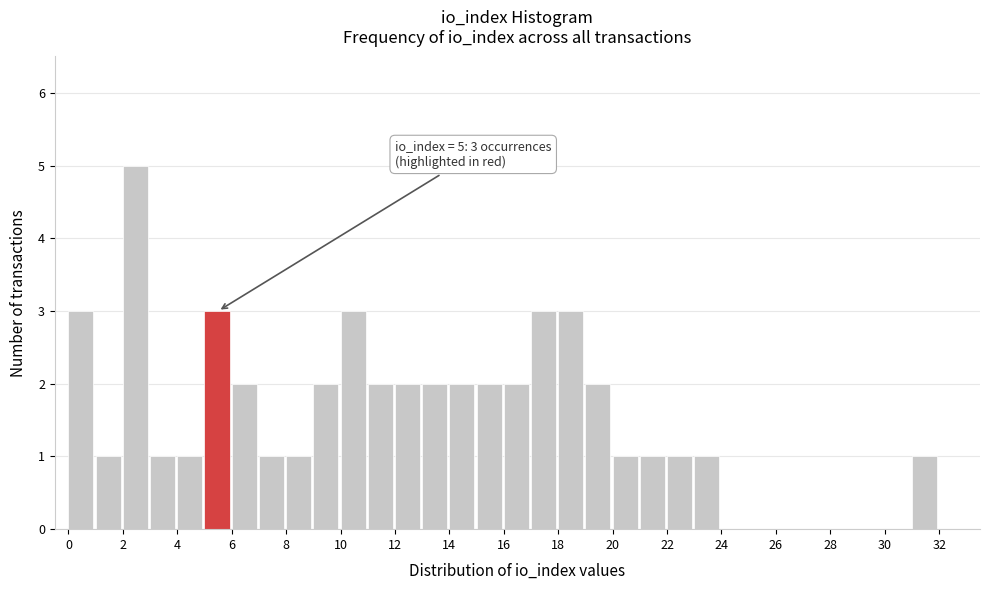

Which range on the x-axis has the tallest bar?

2 to 3